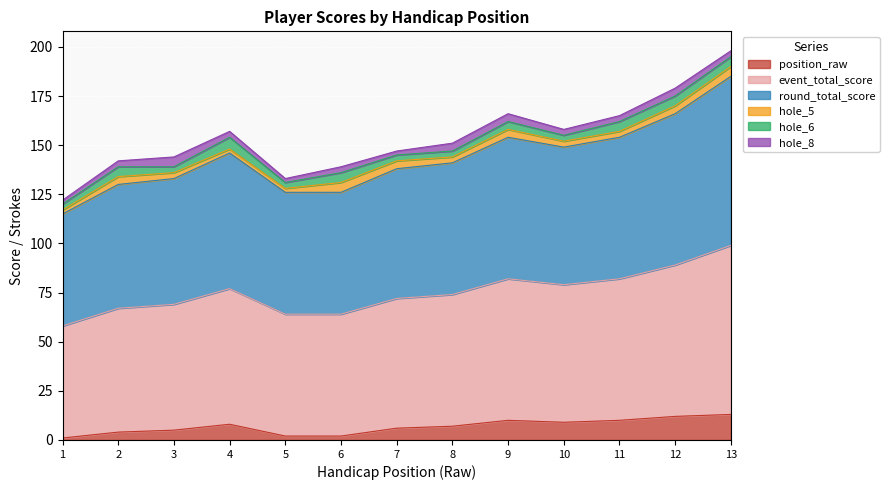

True or false: event_total_score and round_total_score intersect in this chart.

False